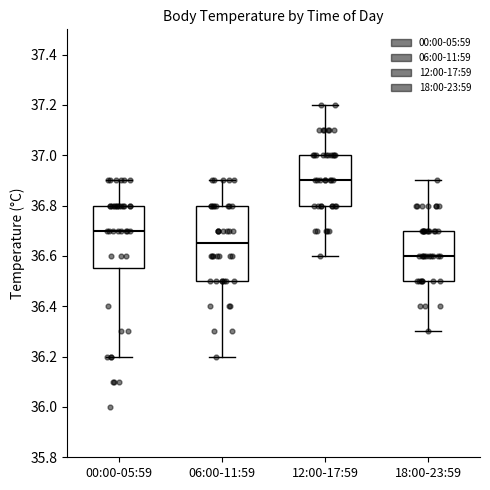

Reading left to right, transcribe this box plot: for each box, give where its median line is, the range the box spans, and where its two whiskers end, as read against the y-axis. The values are not printed on the chart, so give them approximately, as read against the axis.

00:00-05:59: median 36.70, box 36.56 to 36.80, whiskers 36.20 to 36.90
06:00-11:59: median 36.66, box 36.50 to 36.80, whiskers 36.20 to 36.90
12:00-17:59: median 36.90, box 36.80 to 37.00, whiskers 36.60 to 37.20
18:00-23:59: median 36.60, box 36.50 to 36.70, whiskers 36.30 to 36.90